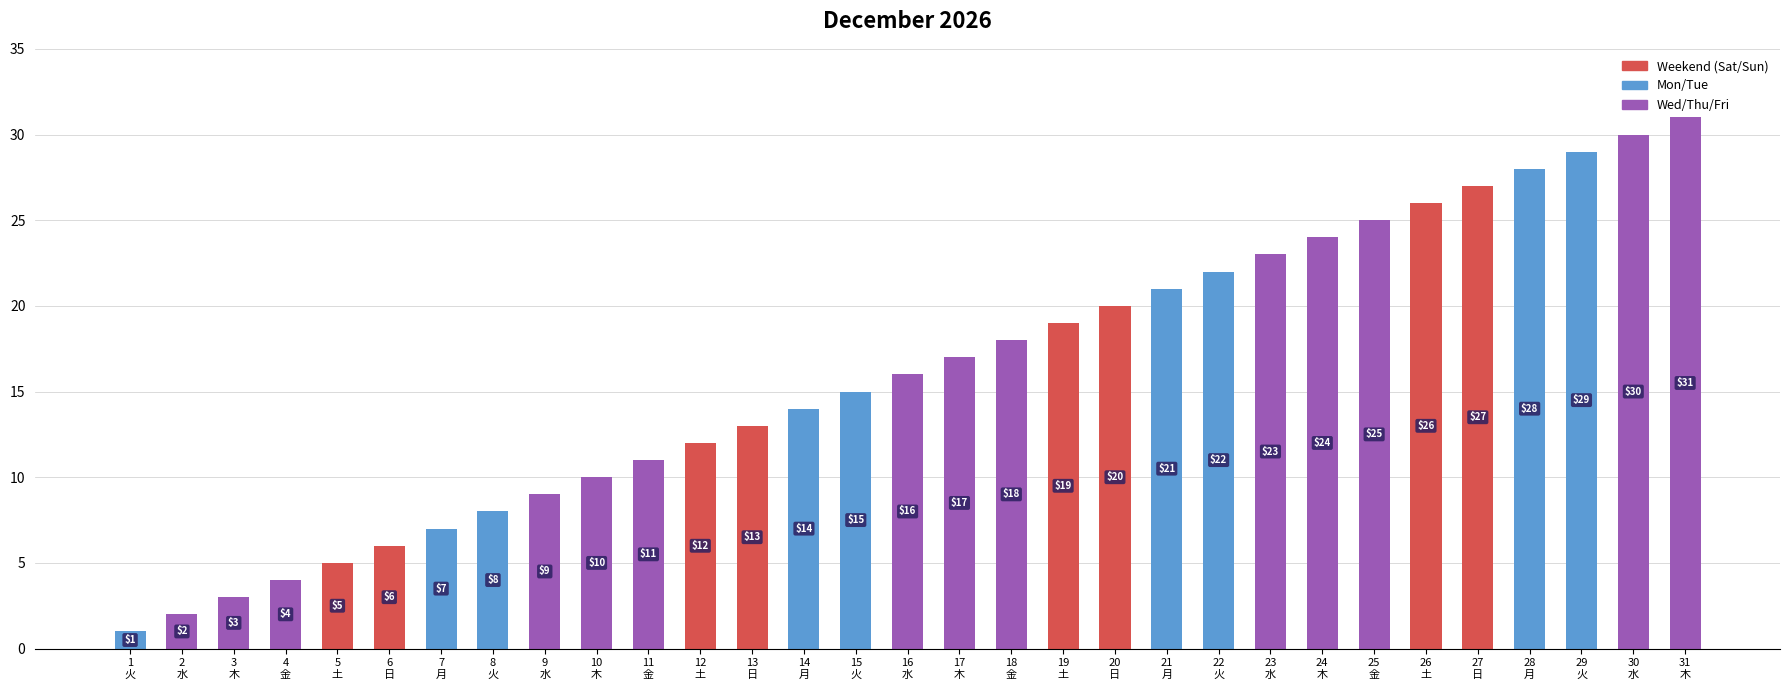

How many data points are less than 16?

15